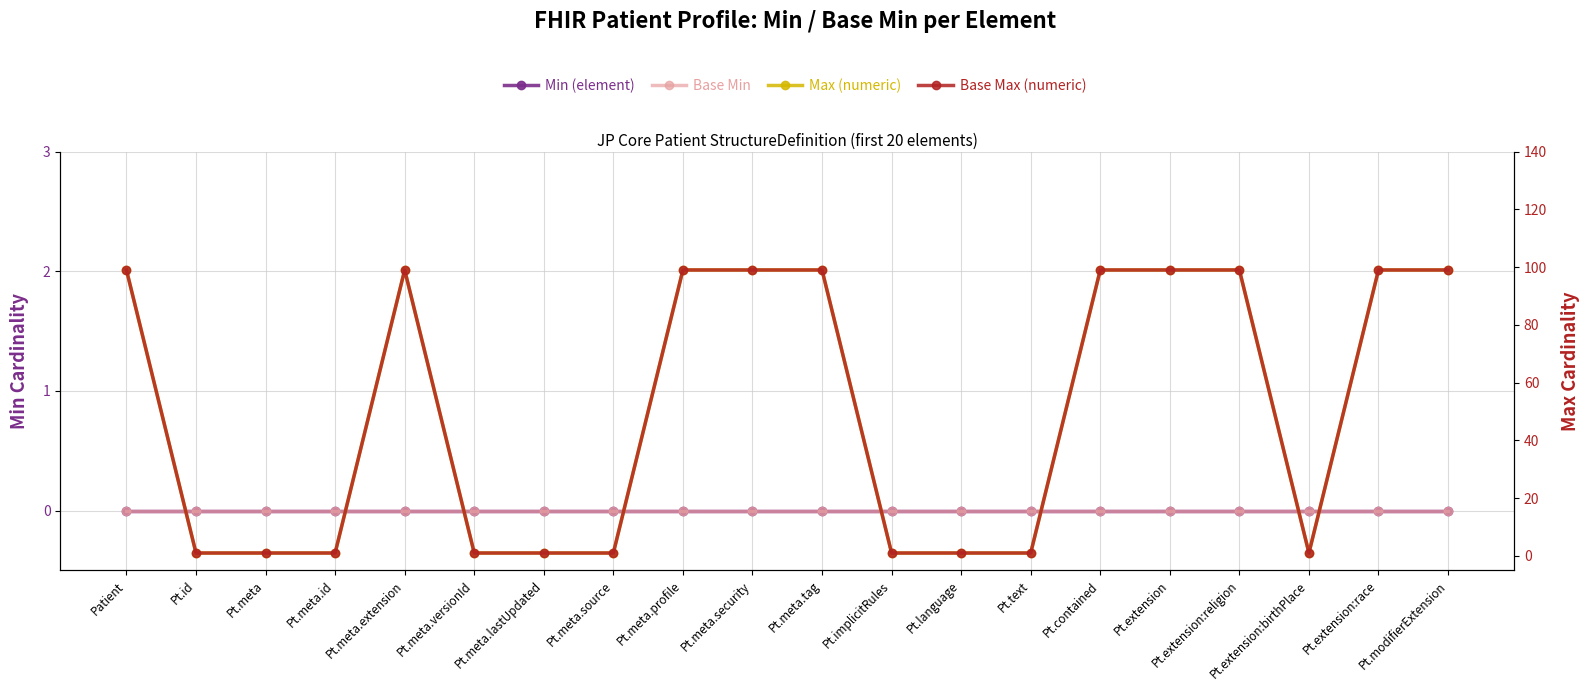

List the labels in order of Base Max (numeric) value, largest first.

Patient, Pt.meta.extension, Pt.meta.profile, Pt.meta.security, Pt.meta.tag, Pt.contained, Pt.extension, Pt.extension:religion, Pt.extension:race, Pt.modifierExtension, Pt.id, Pt.meta, Pt.meta.id, Pt.meta.versionId, Pt.meta.lastUpdated, Pt.meta.source, Pt.implicitRules, Pt.language, Pt.text, Pt.extension:birthPlace